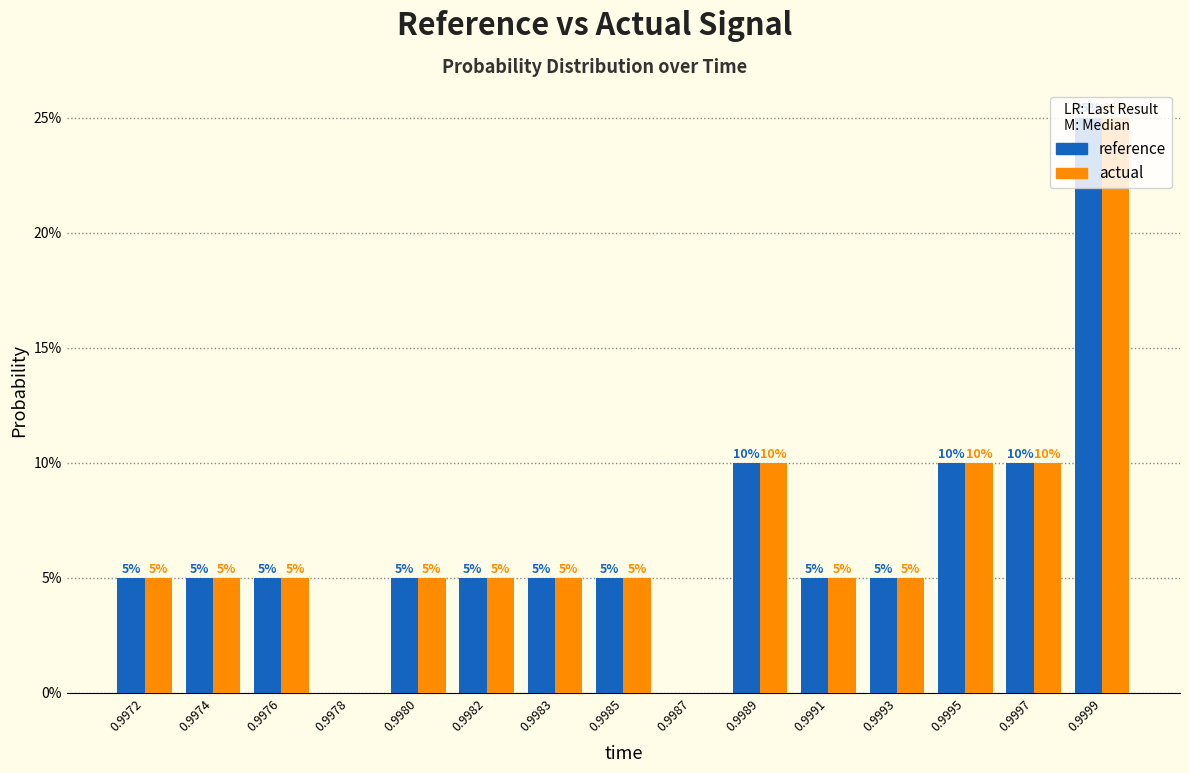

How many reference values are between 5 and 10?

12